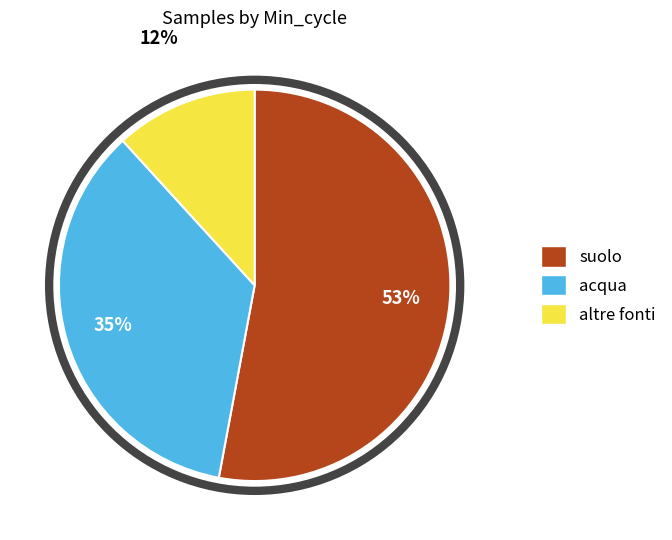

Does any single category account for the majority?

Yes